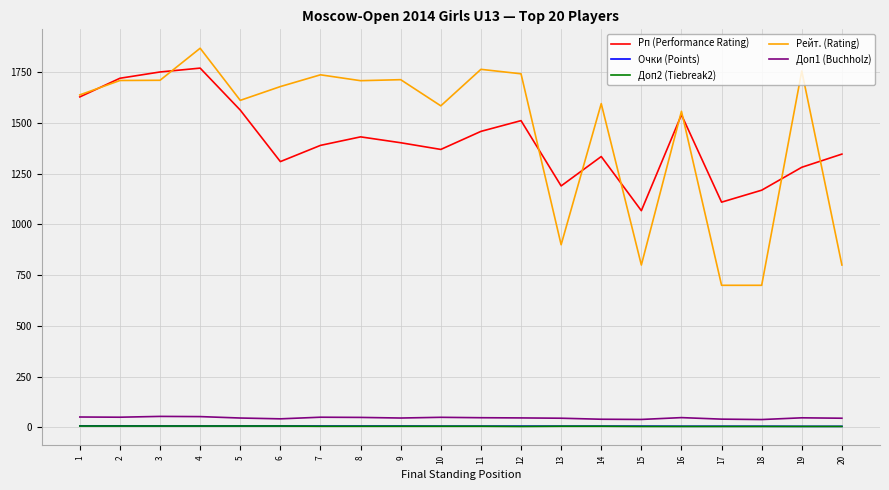

True or false: Доп2 (Tiebreak2) and Очки (Points) cross at least once.

False